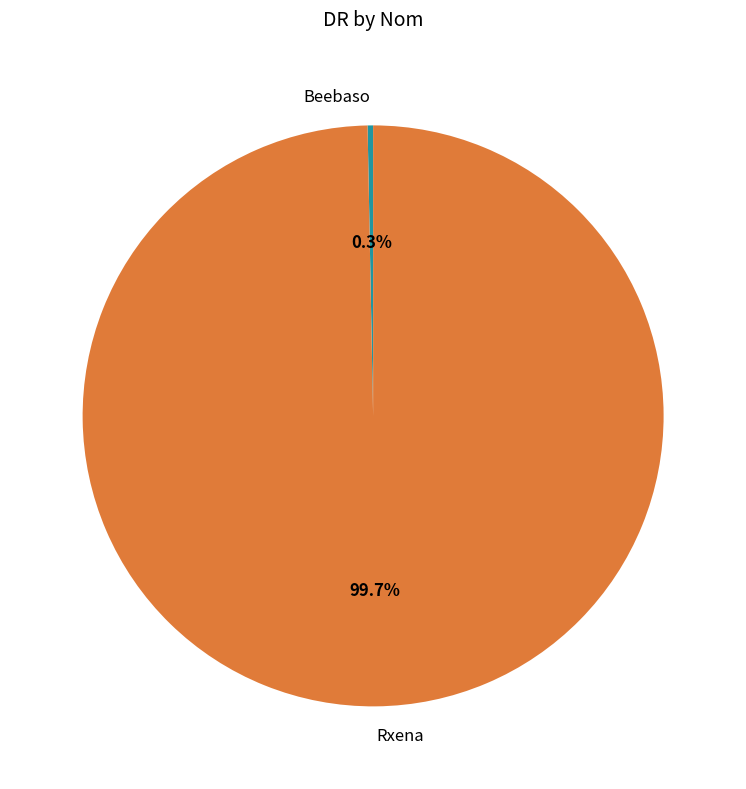

How many segments does this pie chart have?

2